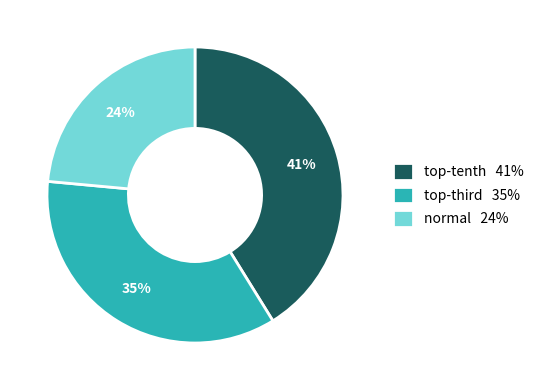

True or false: normal accounts for 24% of the total.

True